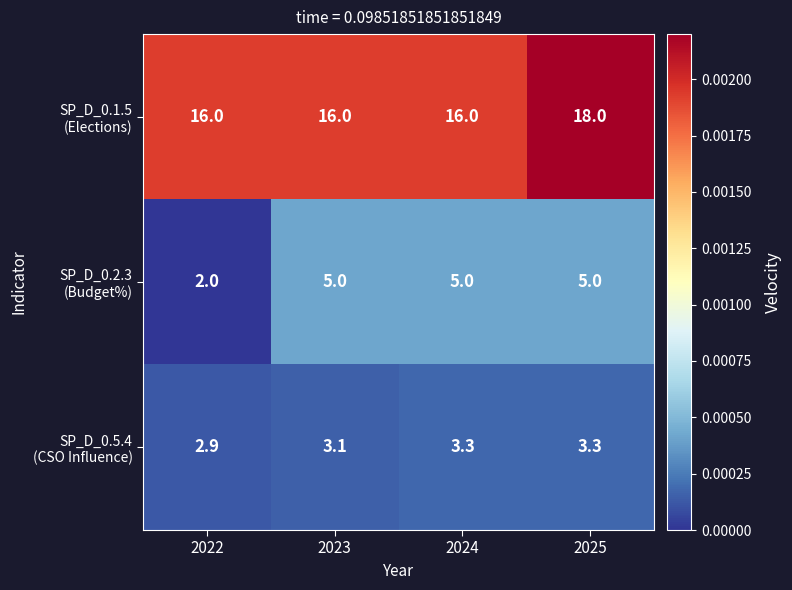

At which category is the sum across all series the highest?

2025